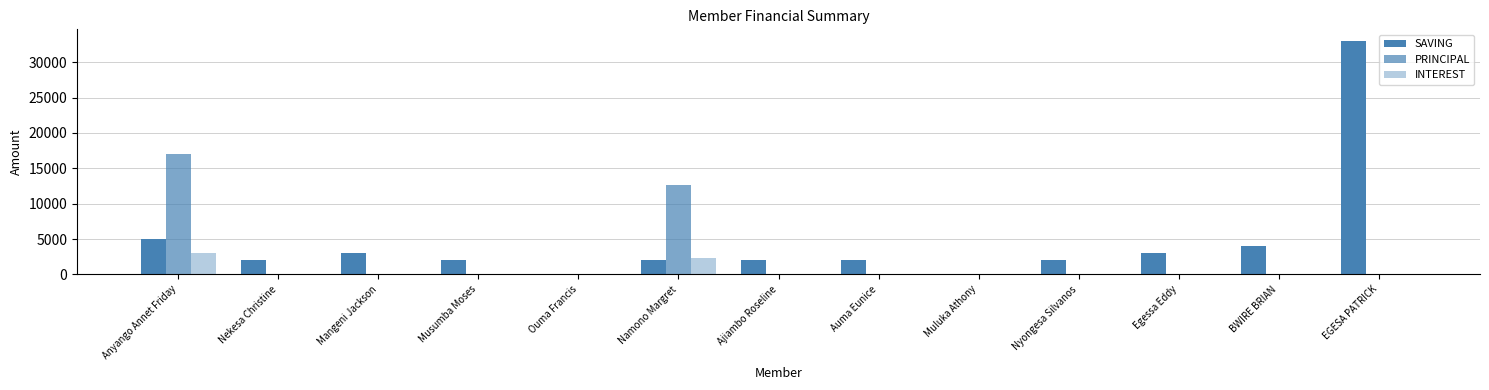

What is the label of the 7th bar from the right?

Ajiambo Roseline